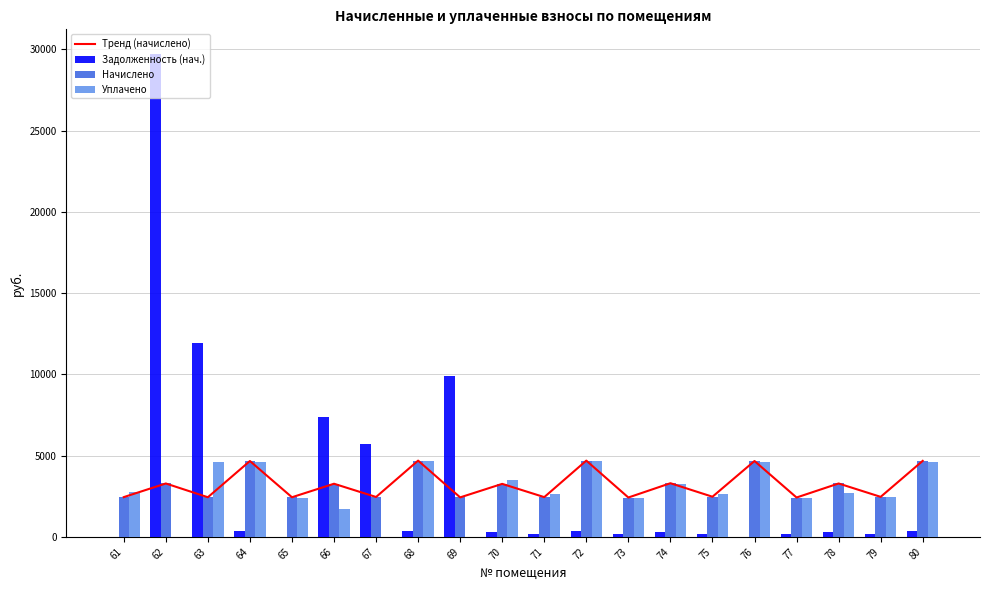

The value of Задолженность (нач.) at 66 is 12933.1. True or false?

False